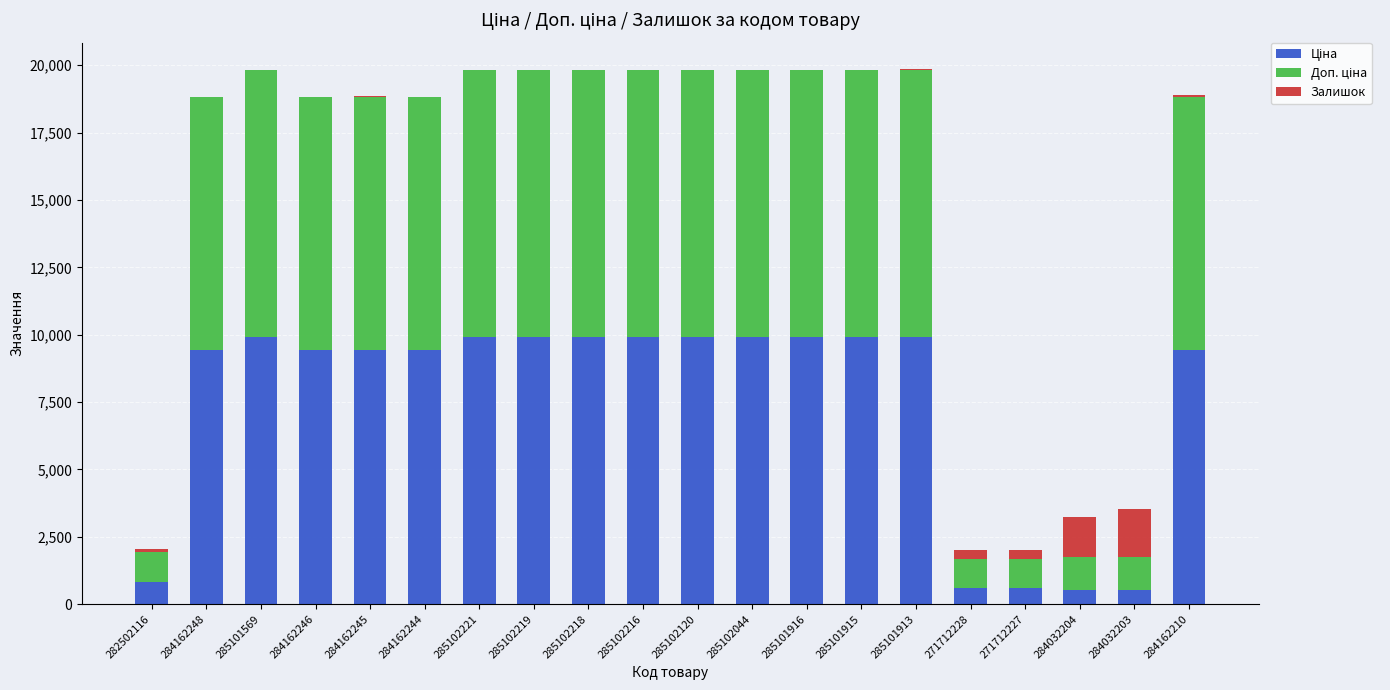

What is the total value across all series at 284162246?

18833.7